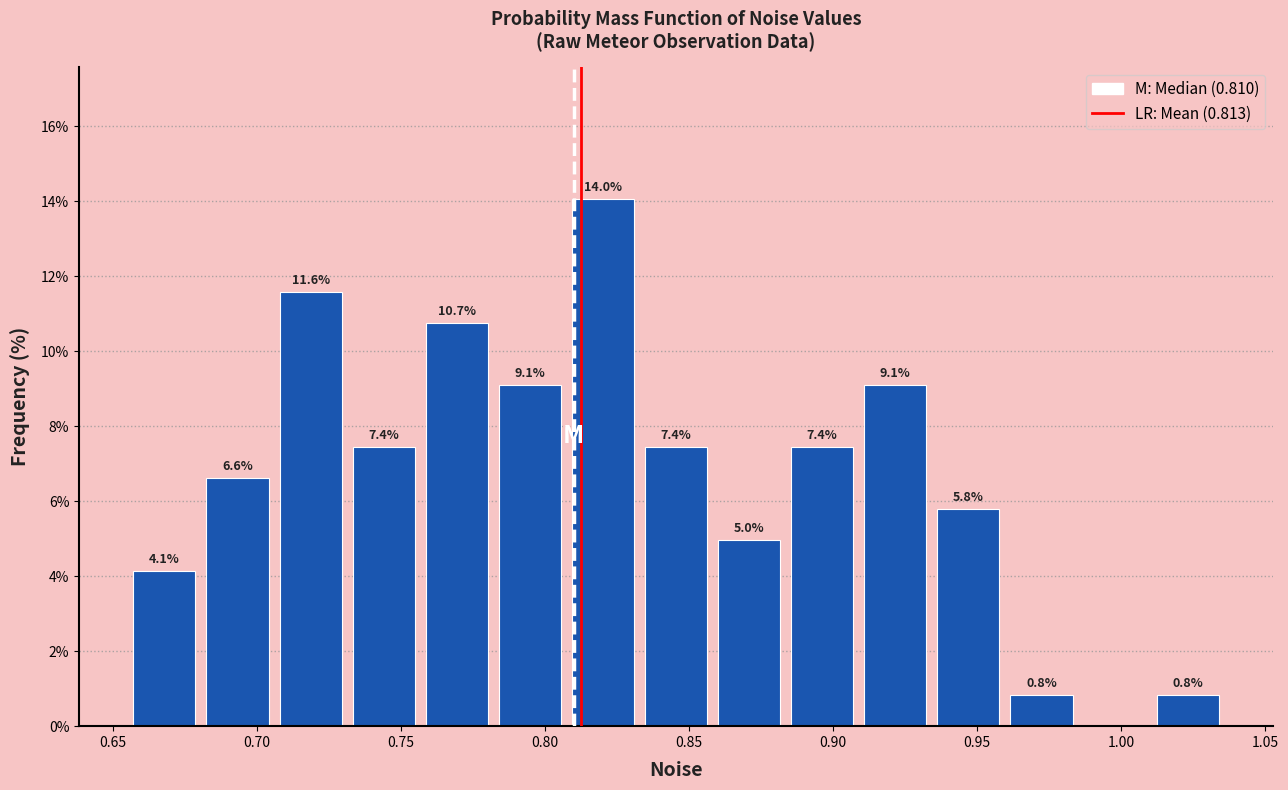

Over which range of the x-axis is the bar tallest?

0.810 to 0.835